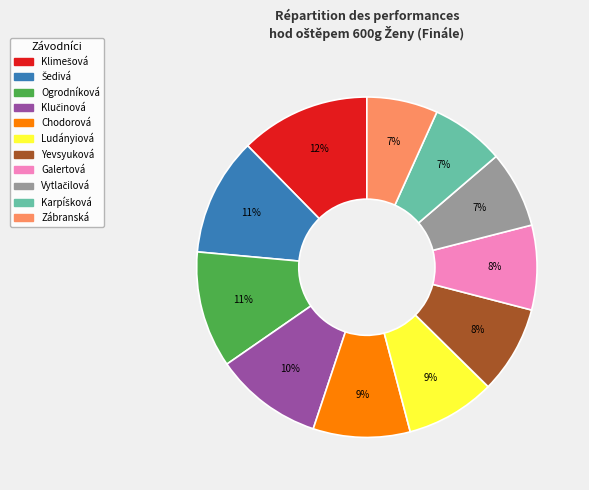

Does any single category account for the majority?

No